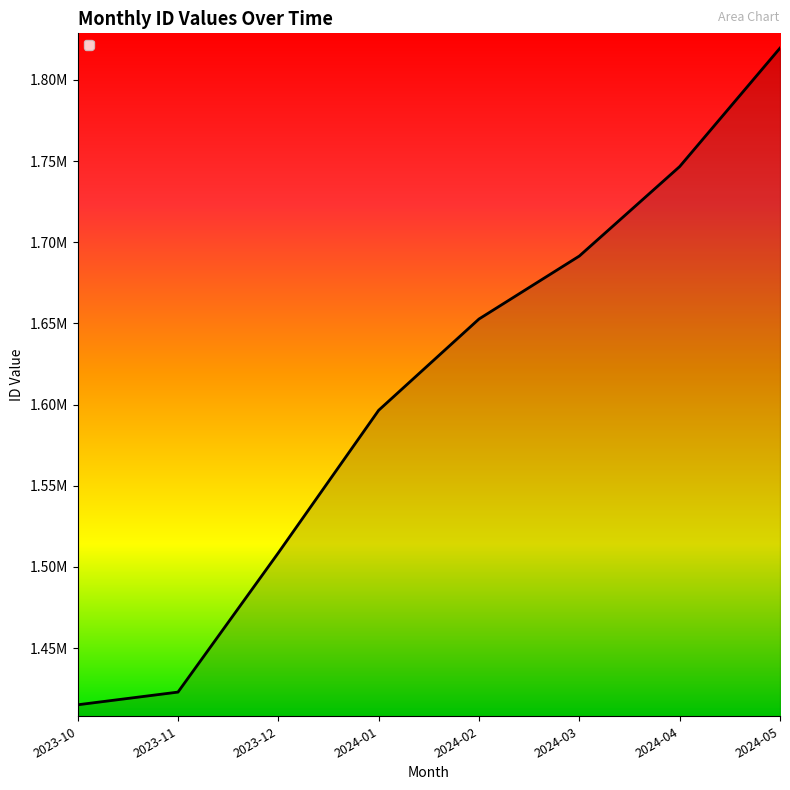

Where is the data nearest to the value 1617325?

2024-01